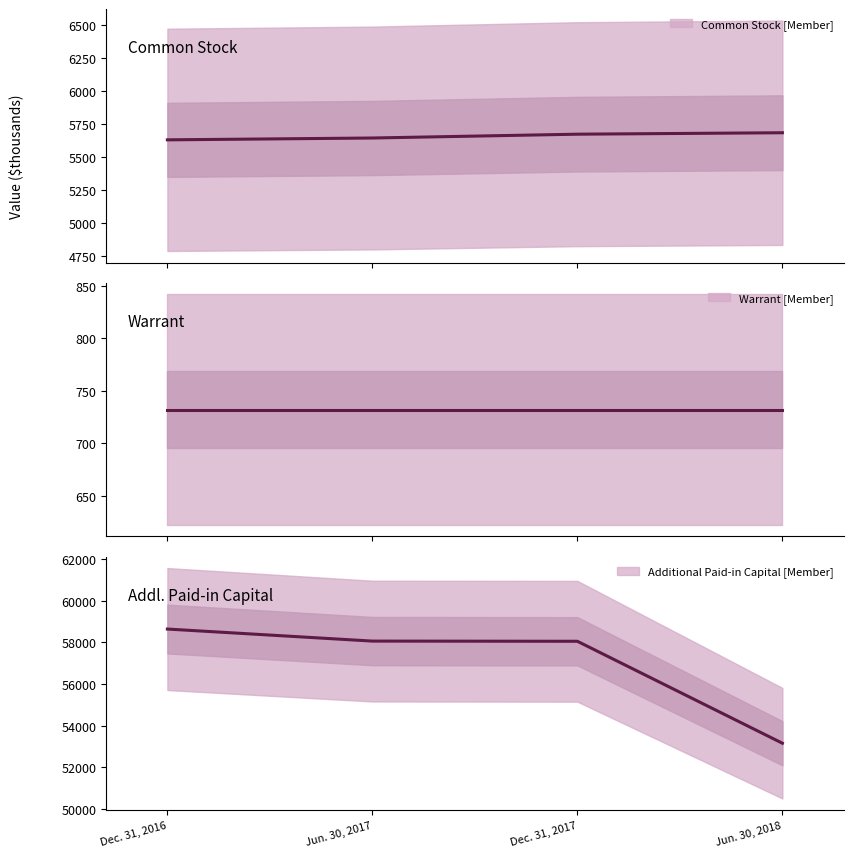

What is the label of the 1st point from the left?

Dec. 31, 2016